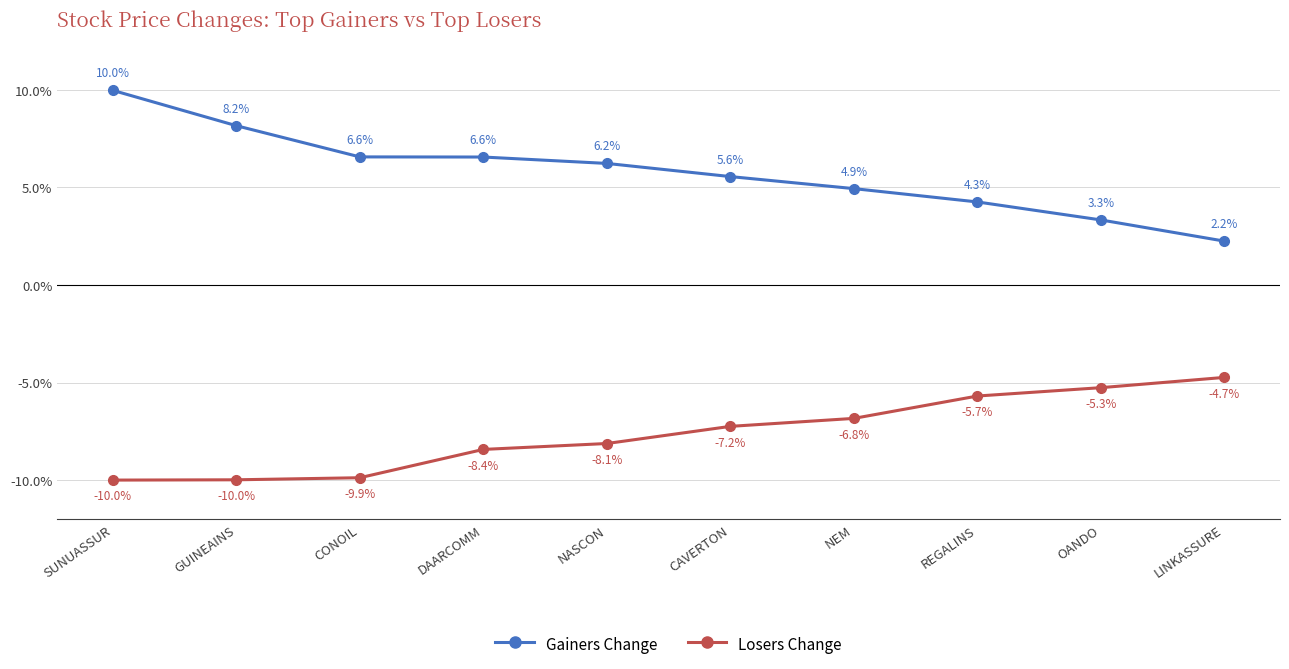

Does the chart have visible grid lines?

Yes